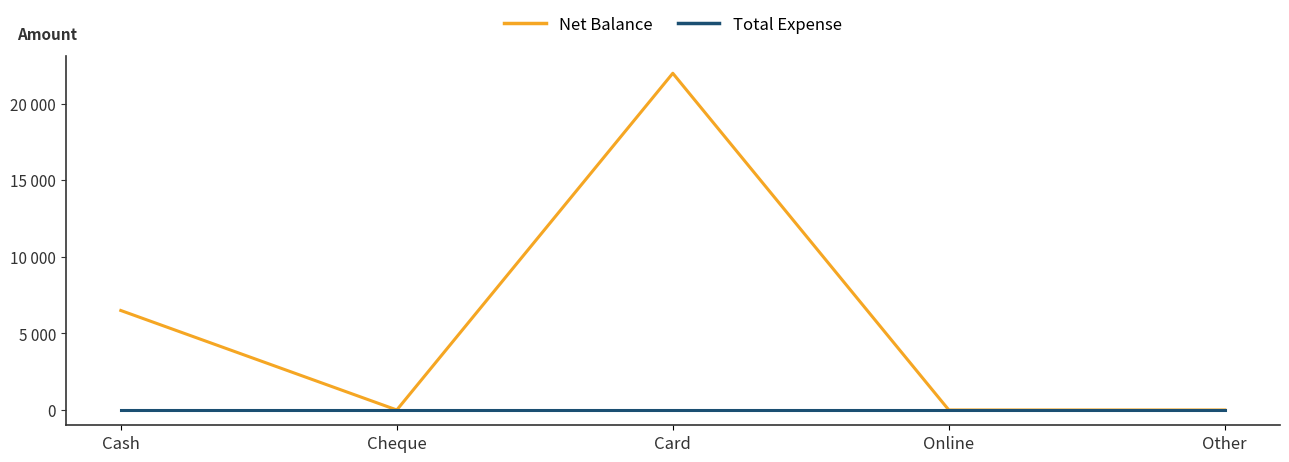

Rank the series by their maximum value, from highest to lowest.

Net Balance, Total Expense